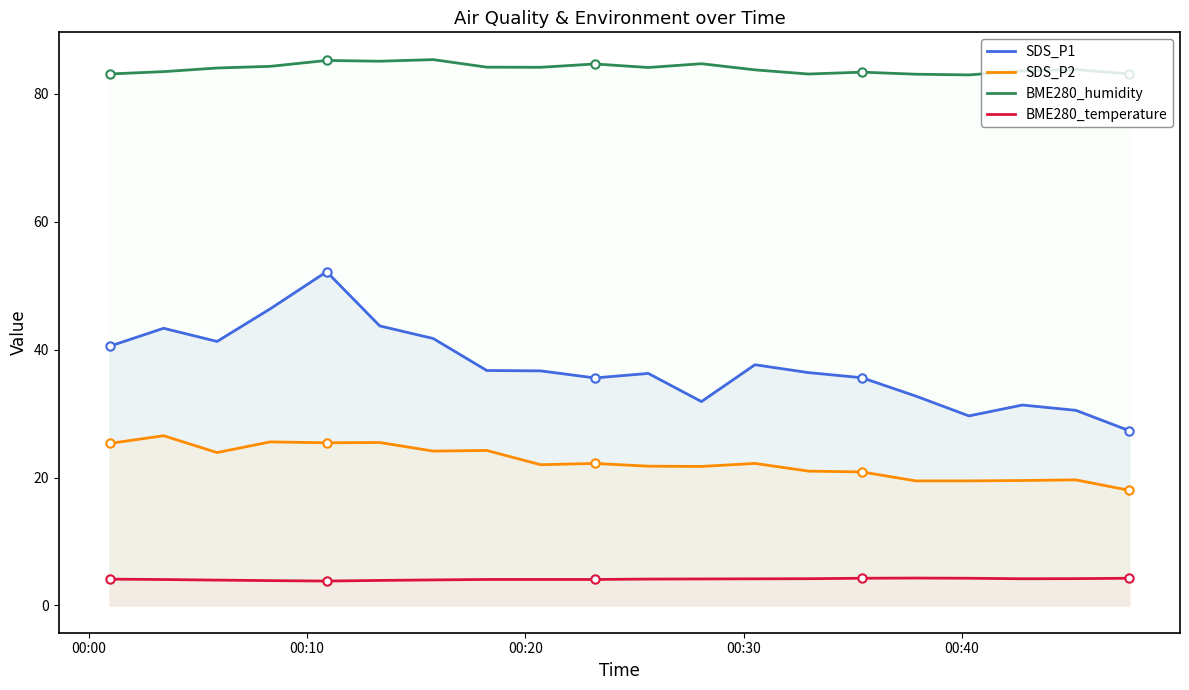

Reading left to right, transcribe all the data shown in this chart.

SDS_P1: 40.5	43.3	41.3	46.4	52.2	43.7	41.7	36.7	36.7	35.6	36.3	31.9	37.6	36.4	35.6	32.7	29.6	31.3	30.5	27.3
SDS_P2: 25.3	26.5	23.9	25.6	25.4	25.5	24.1	24.2	22.0	22.2	21.8	21.7	22.2	21.0	20.9	19.5	19.5	19.5	19.6	18.0
BME280_humidity: 83.1	83.5	84.0	84.3	85.2	85.1	85.3	84.2	84.1	84.7	84.1	84.7	83.7	83.1	83.4	83.0	82.9	83.6	83.8	83.1
BME280_temperature: 4.1	4.0	4.0	3.9	3.8	3.9	4.0	4.1	4.1	4.1	4.1	4.1	4.2	4.2	4.2	4.3	4.2	4.2	4.2	4.2